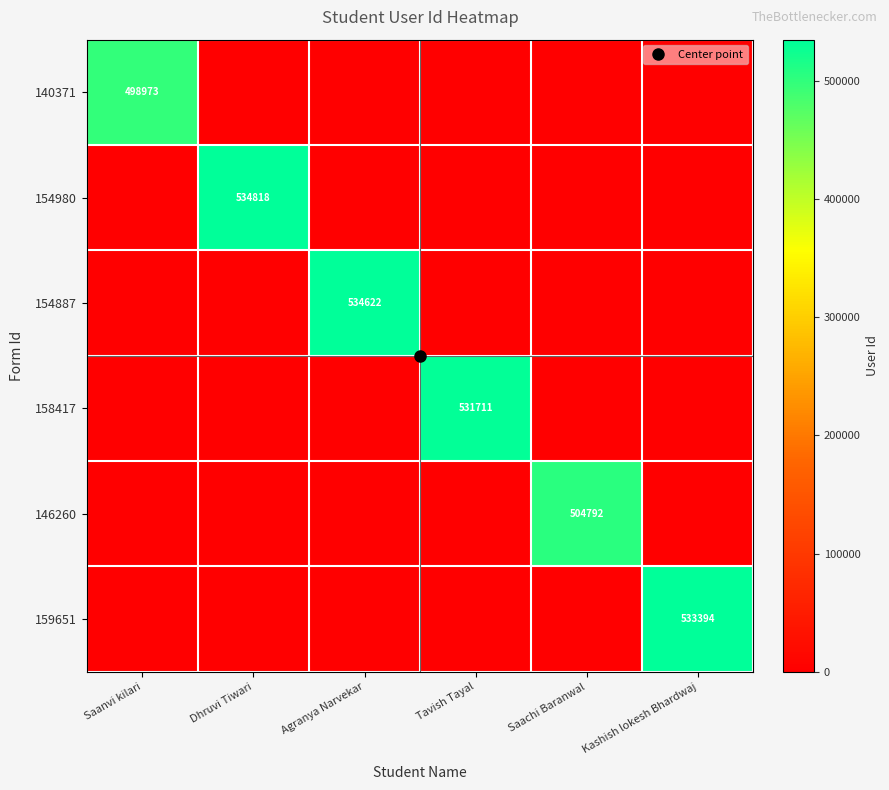

Which series has the largest total across all categories?

154980